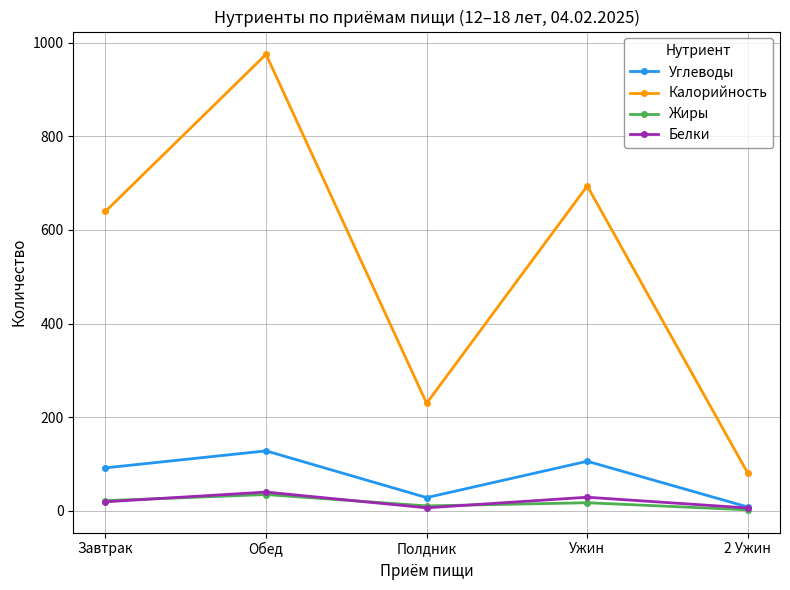

At which label is Калорийность closest to 527?

Завтрак